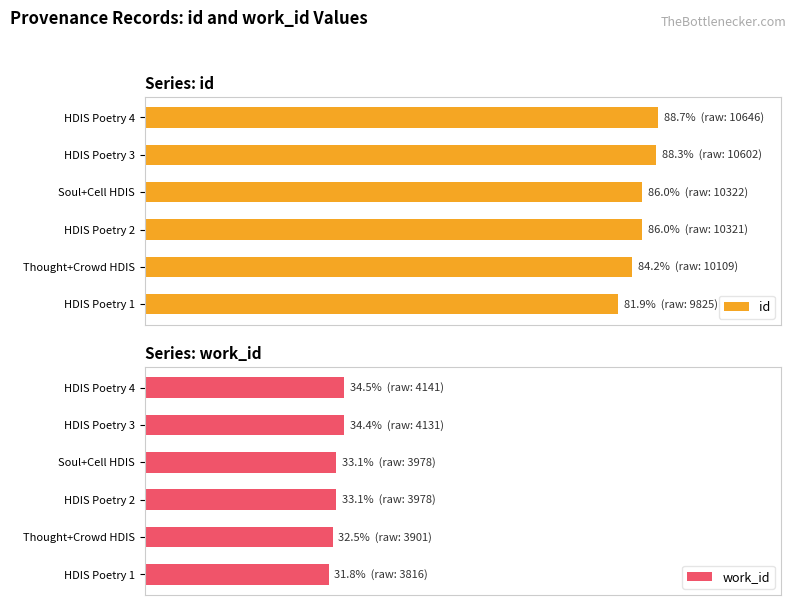

What is the difference between the second highest and second lowest values in the work_id series?

1.9